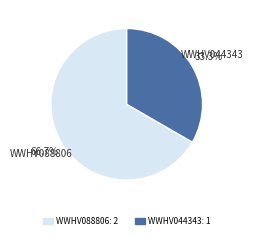

What is the smallest slice in the pie chart?

WWHV044343